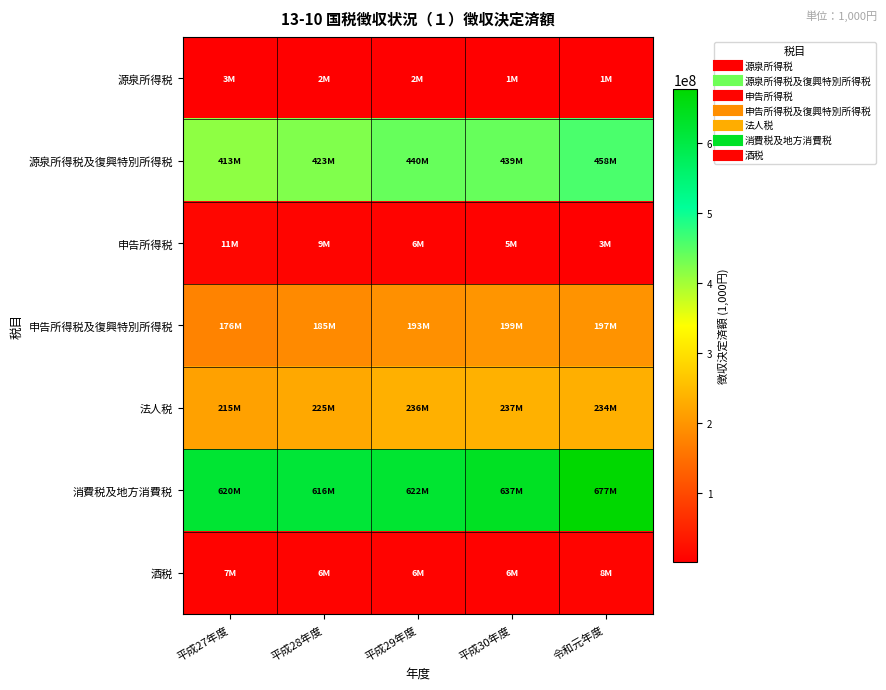

Rank the series by their maximum value, from highest to lowest.

消費税及地方消費税, 源泉所得税及復興特別所得税, 法人税, 申告所得税及復興特別所得税, 申告所得税, 酒税, 源泉所得税